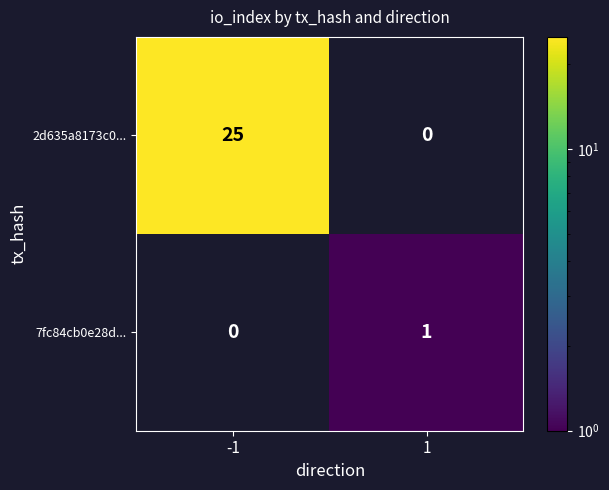

True or false: 2d635a8173c0... has a value of 9 at -1.

False